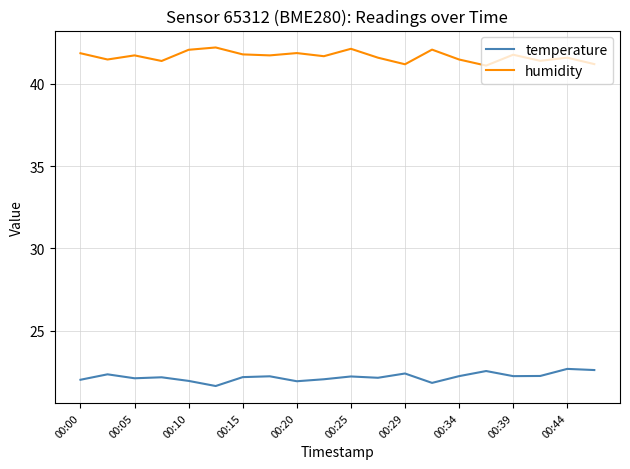

What is the minimum value for temperature?

21.6